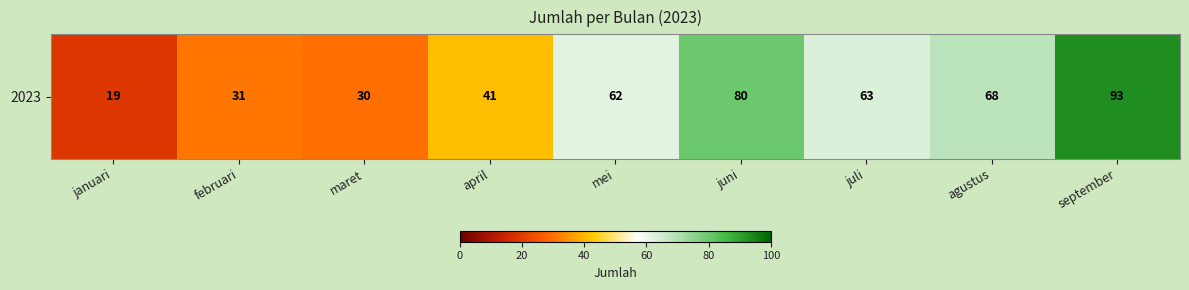

What is the sum of the values at agustus and juli?

131